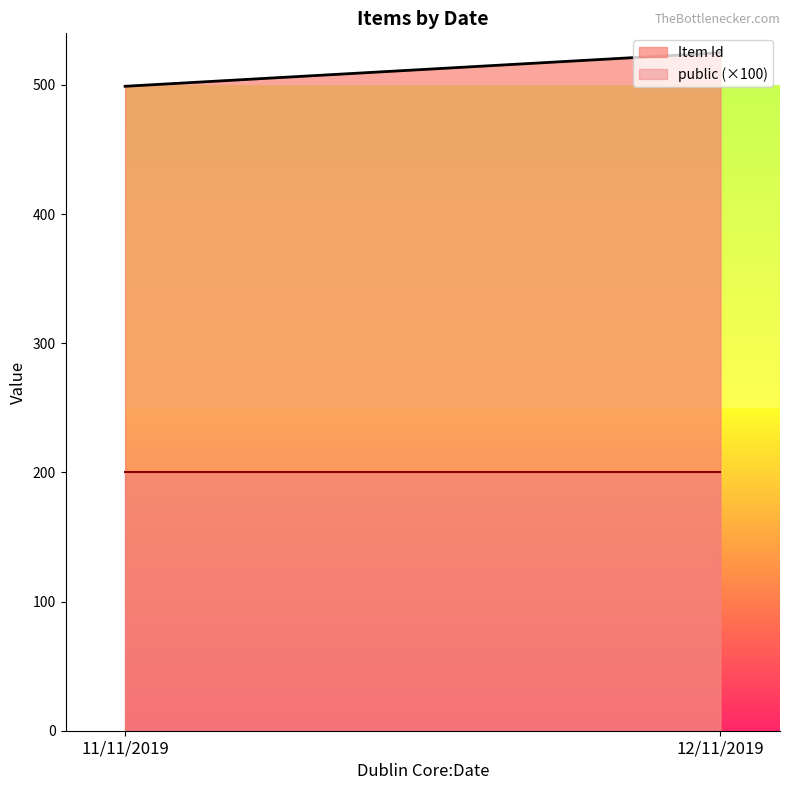

At which category is the sum across all series the highest?

12/11/2019